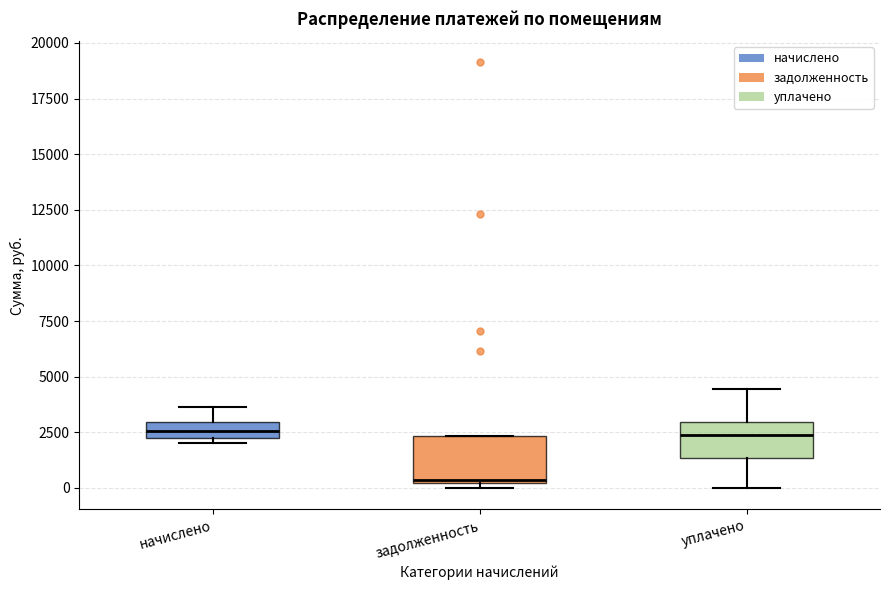

Comparing the boxes themselves (not the whiskers), which one is the tallest?

задолженность